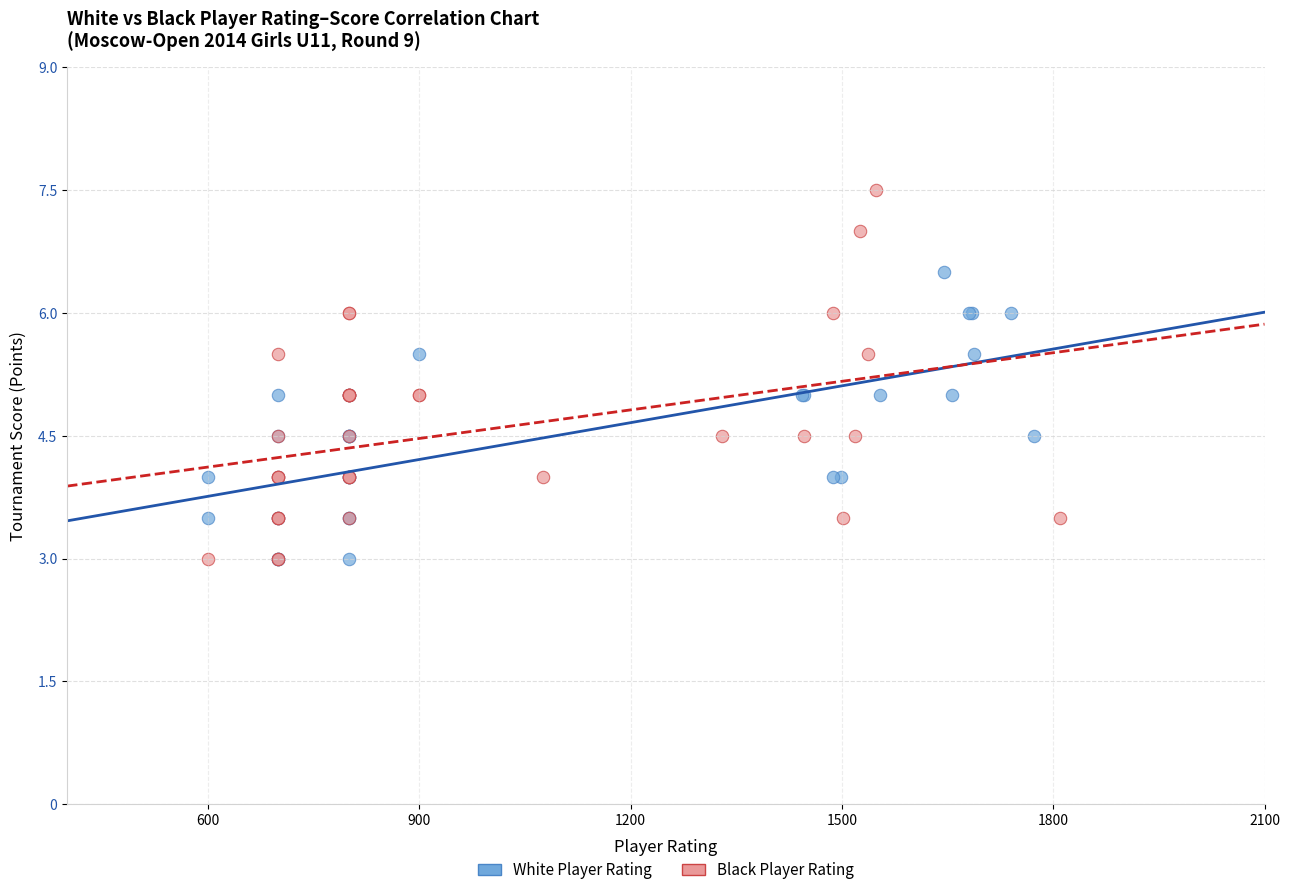

Which series contains the highest Y value?

Black Player Rating